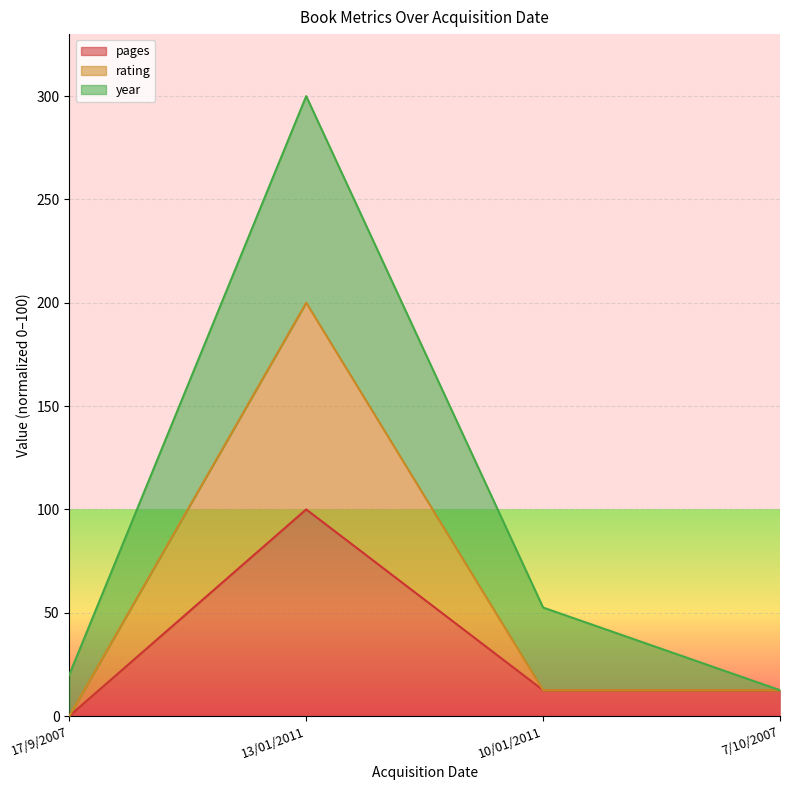

Reading right to left, what are the values for pages?

12.5	12.5	100.0	0.0